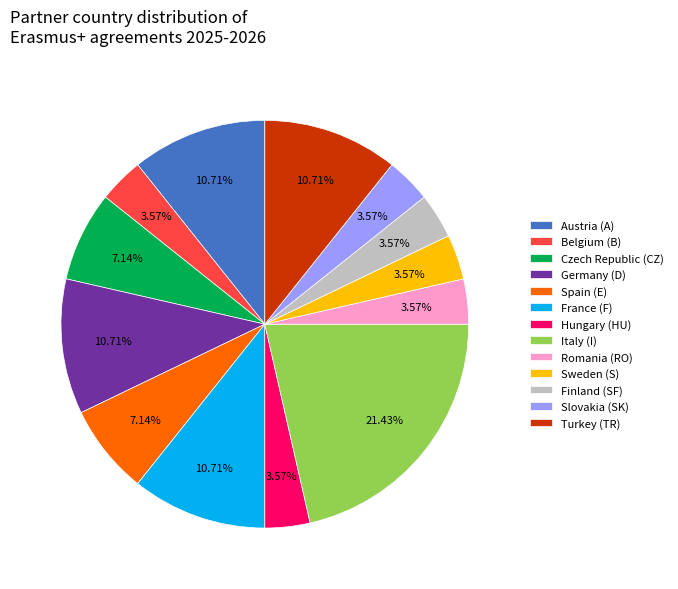

Between Italy (I) and Spain (E), which is larger?

Italy (I)